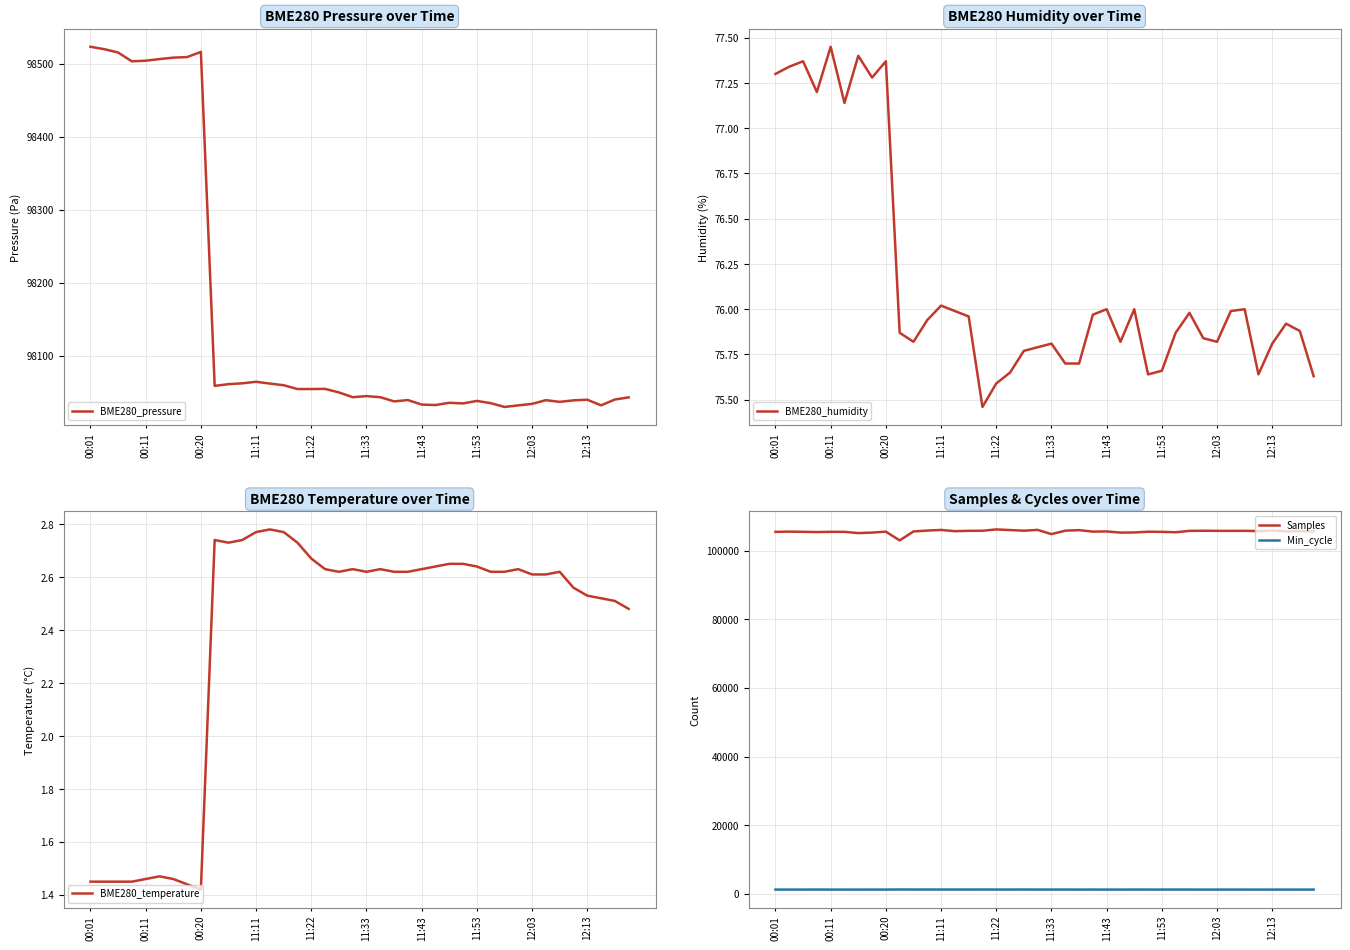

Is it true that BME280_pressure equals 98059.4 at 14?

True